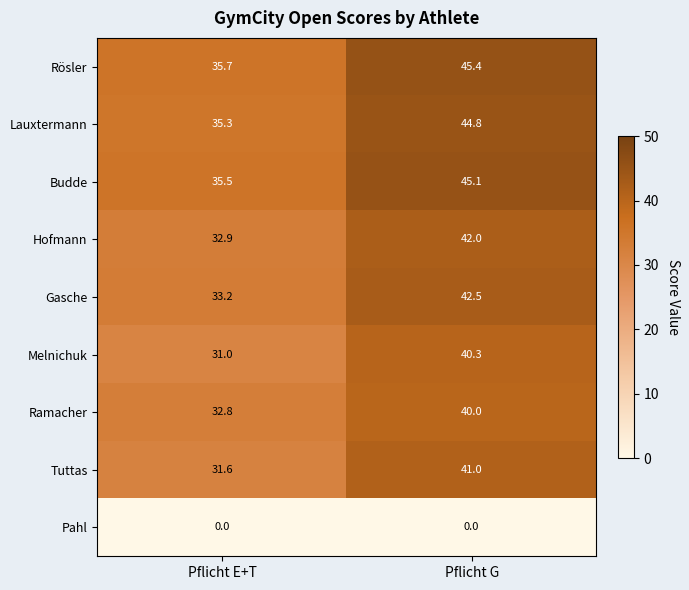

Is it true that Rösler equals 45.4 at Pflicht G?

True